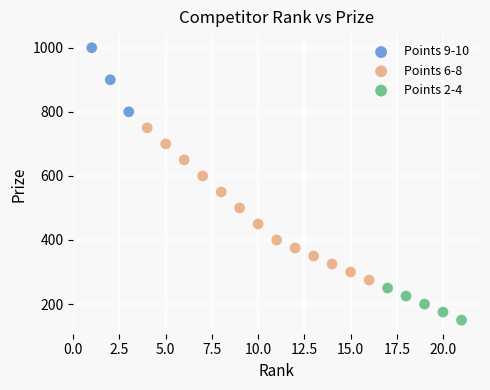

Which series has the largest Y range (max minus min)?

Points 6-8